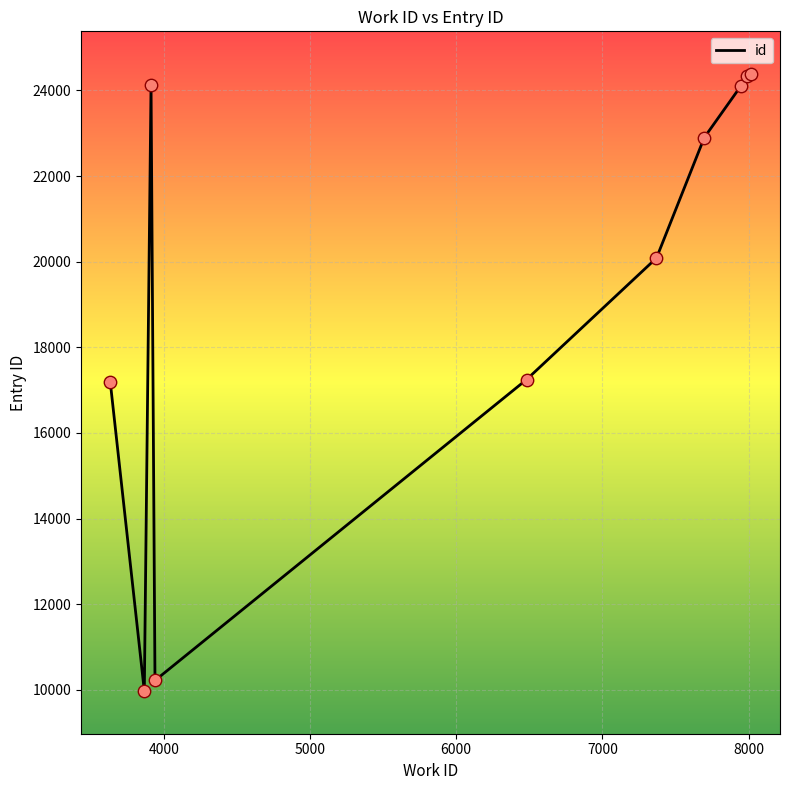

What is the greatest value displayed?

24379